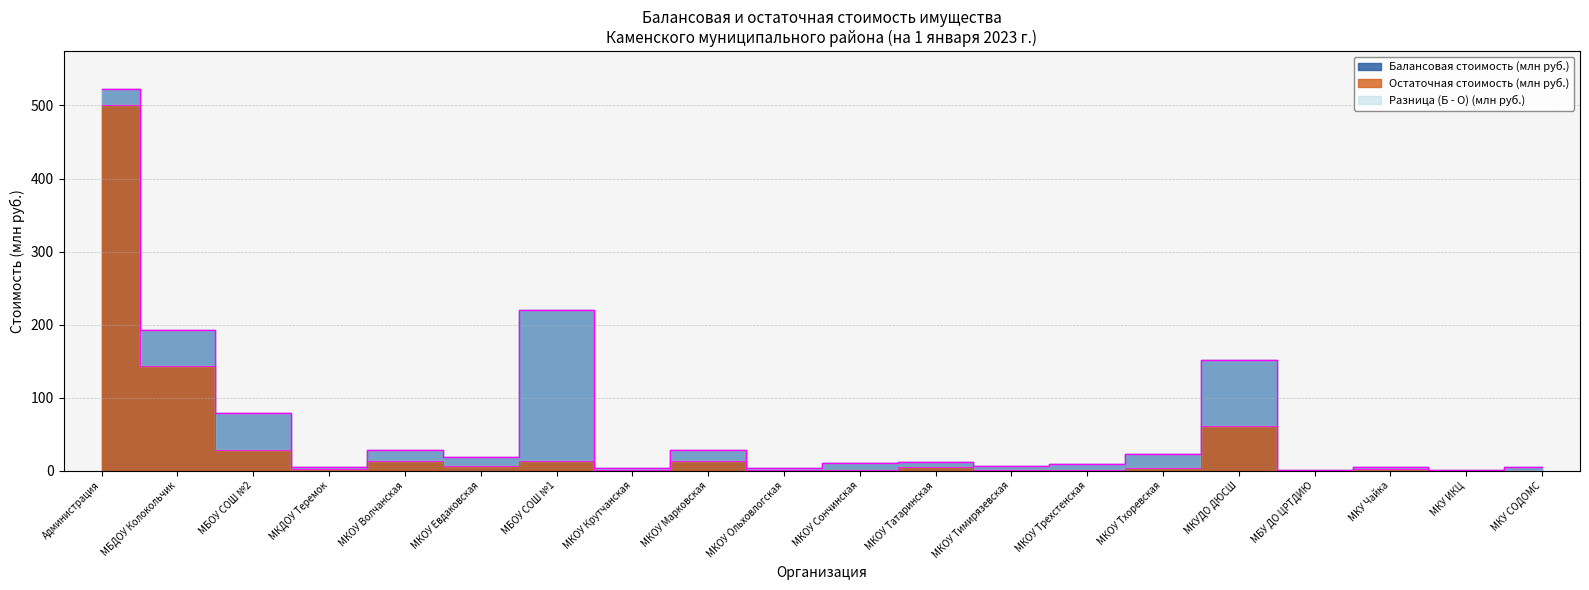

True or false: Остаточная стоимость (млн руб.) and Балансовая стоимость (млн руб.) intersect in this chart.

False